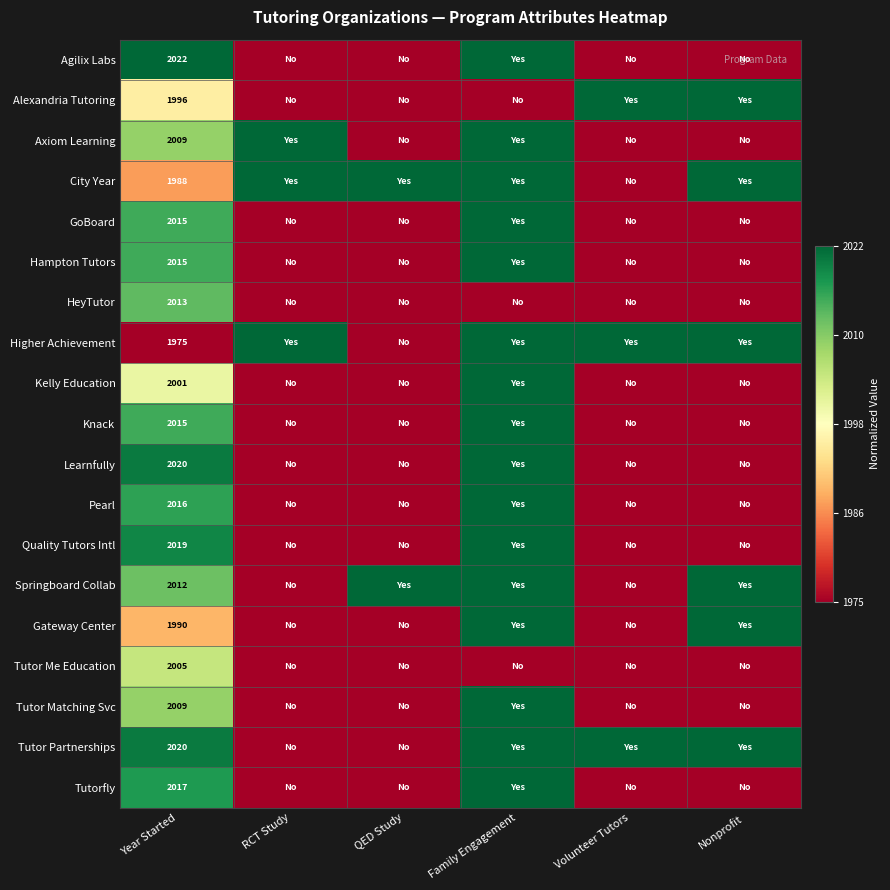

The Agilix Labs series shows 852 at Year Started. True or false?

False